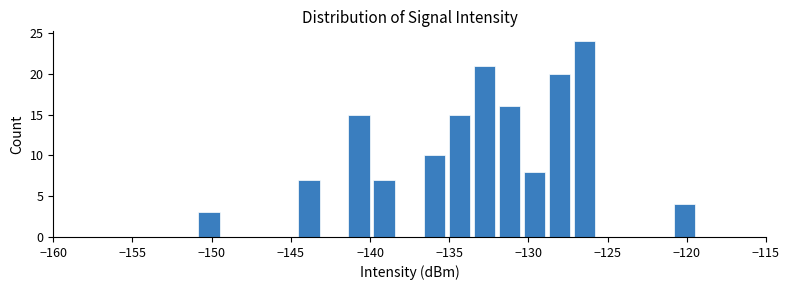

Around what value on the x-axis is the tallest bar? Give the approximate position of its centre, as read against the axis.

-126.5